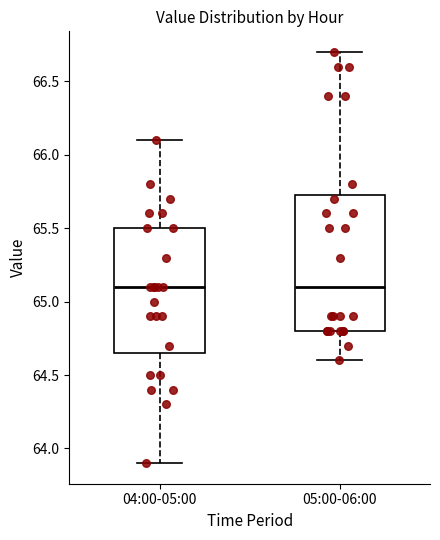

Reading left to right, transcribe this box plot: for each box, give where its median line is, the range the box spans, and where its two whiskers end, as read against the y-axis. The values are not printed on the chart, so give them approximately, as read against the axis.

04:00-05:00: median 65.10, box 64.65 to 65.50, whiskers 63.90 to 66.10
05:00-06:00: median 65.10, box 64.80 to 65.75, whiskers 64.60 to 66.70